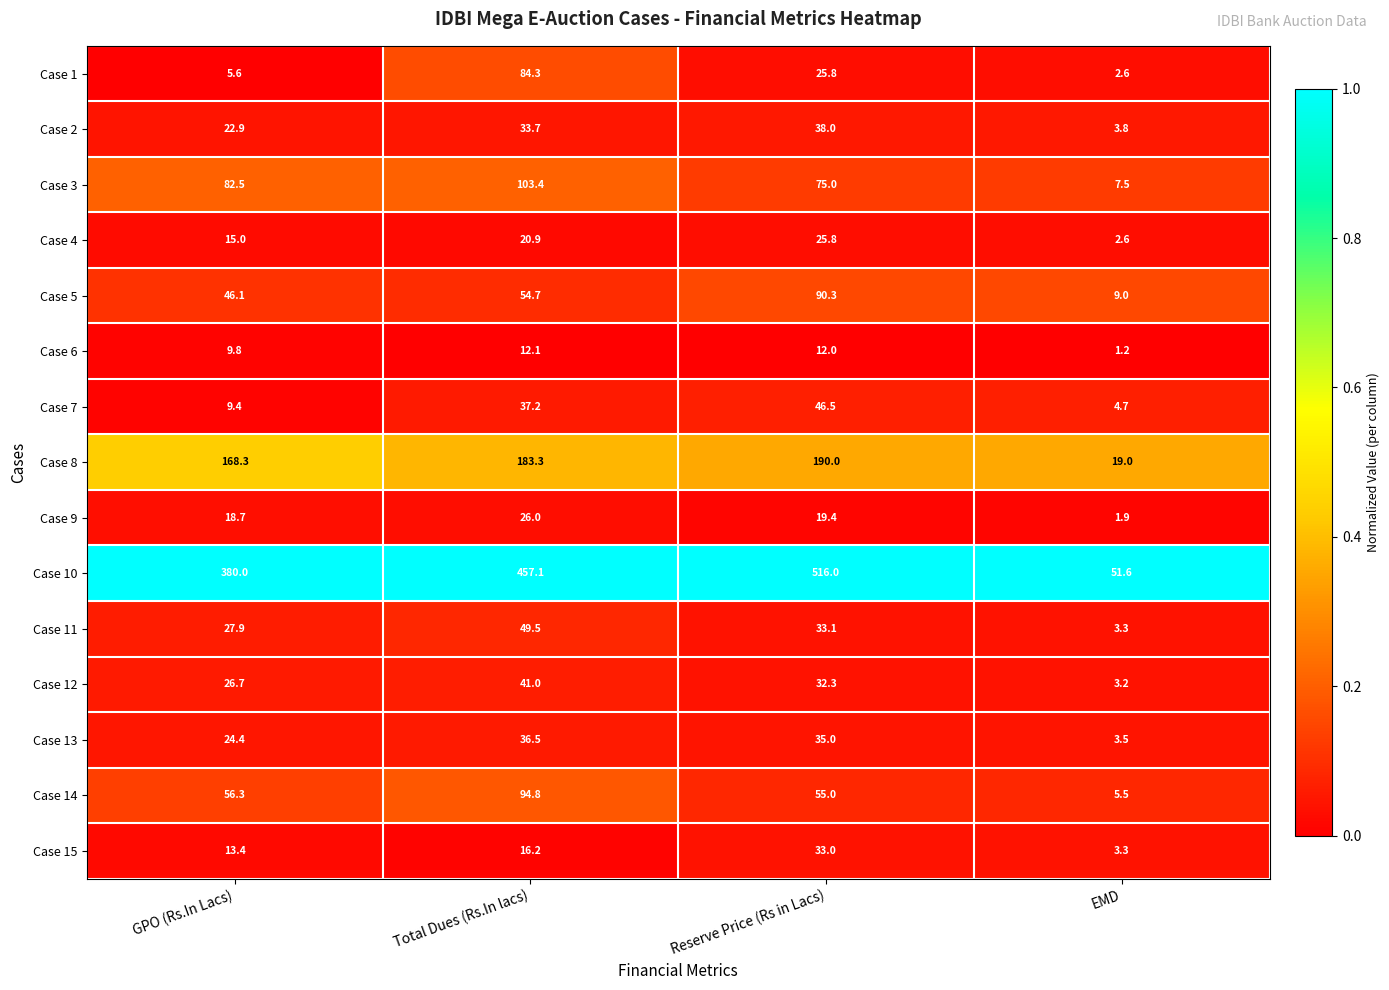

At which category does the chart reach its minimum across all series?

EMD